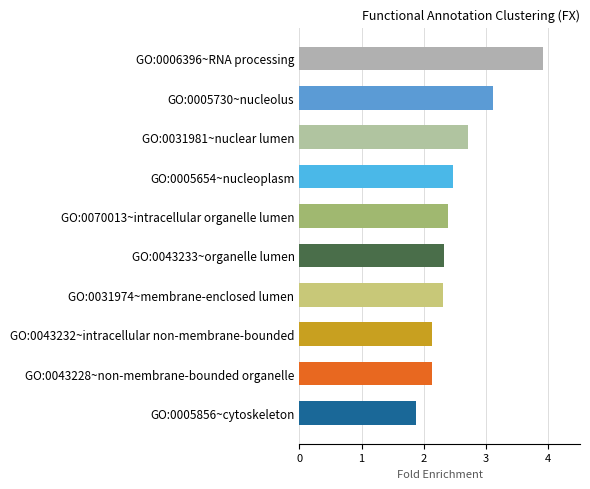

How many distinct data groups are displayed?

1